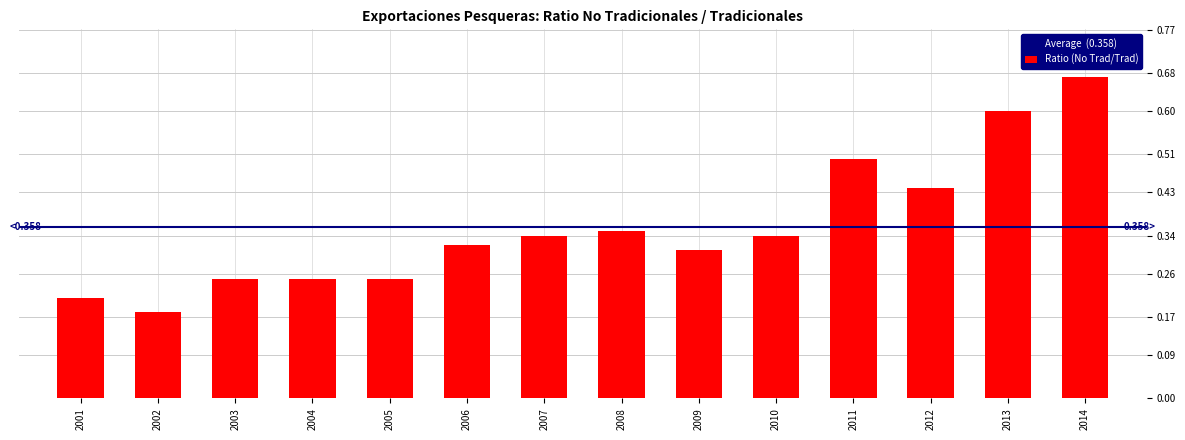

Between 2011 and 2013, which is larger?

2013